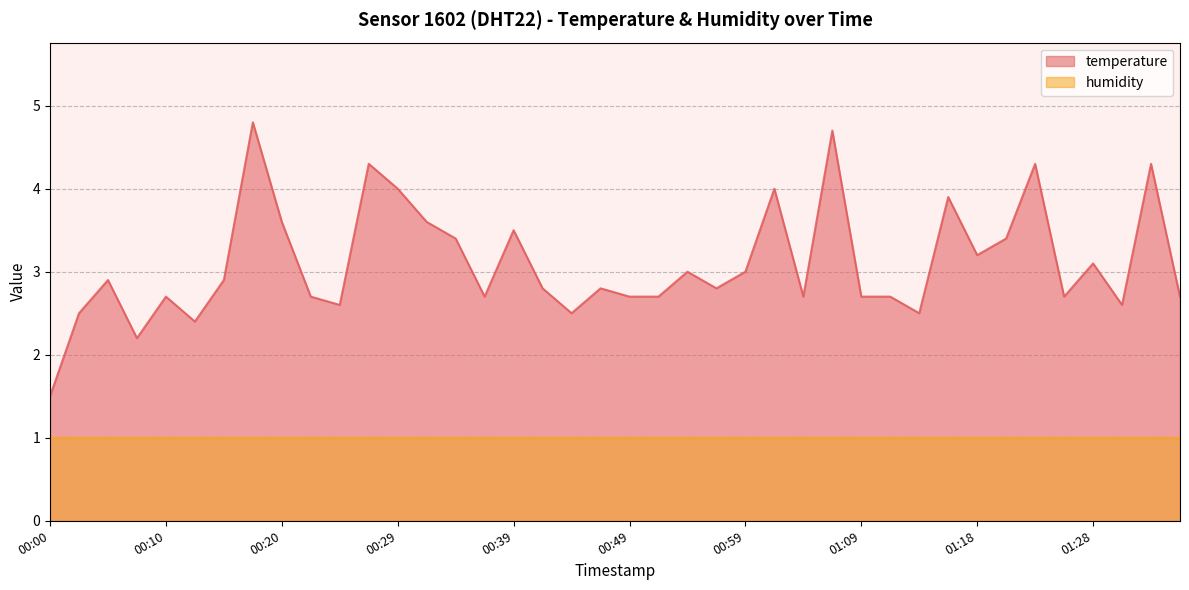

Reading left to right, list all the values displayed in this chart.

1.5	2.5	2.9	2.2	2.7	2.4	2.9	4.8	3.6	2.7	2.6	4.3	4.0	3.6	3.4	2.7	3.5	2.8	2.5	2.8	2.7	2.7	3.0	2.8	3.0	4.0	2.7	4.7	2.7	2.7	2.5	3.9	3.2	3.4	4.3	2.7	3.1	2.6	4.3	2.7